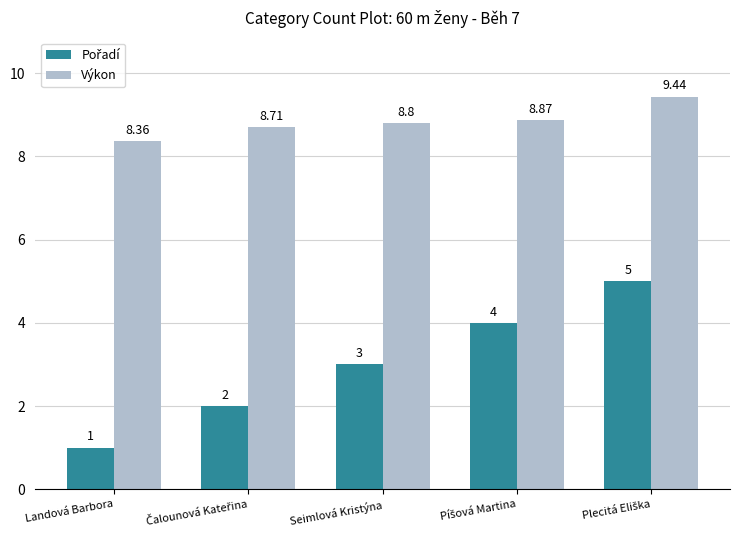

Which label corresponds to the smallest value in the chart?

Landová Barbora